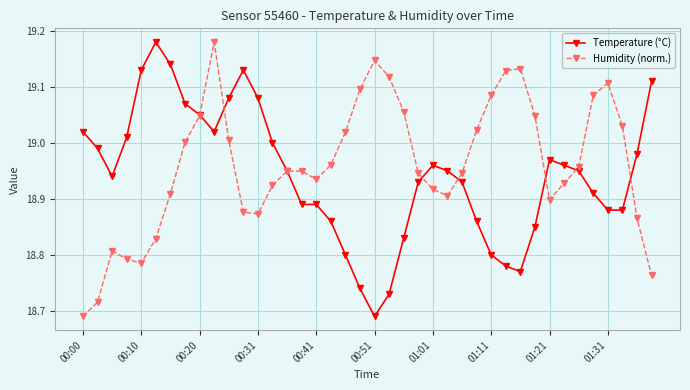

True or false: Humidity (norm.) has more than 0 interior local peaks.

True